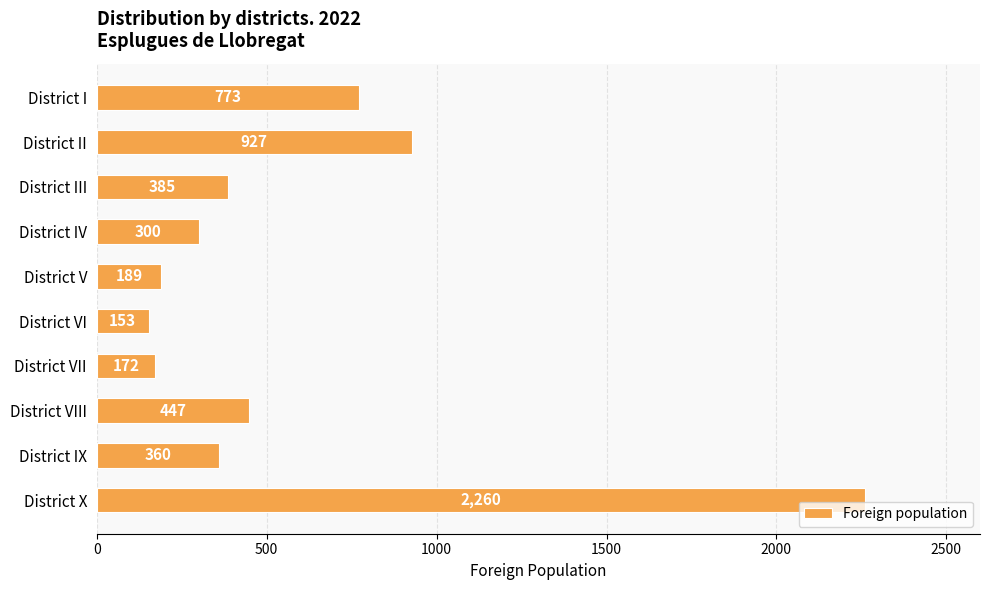

What is the difference between the second highest and second lowest values?

755